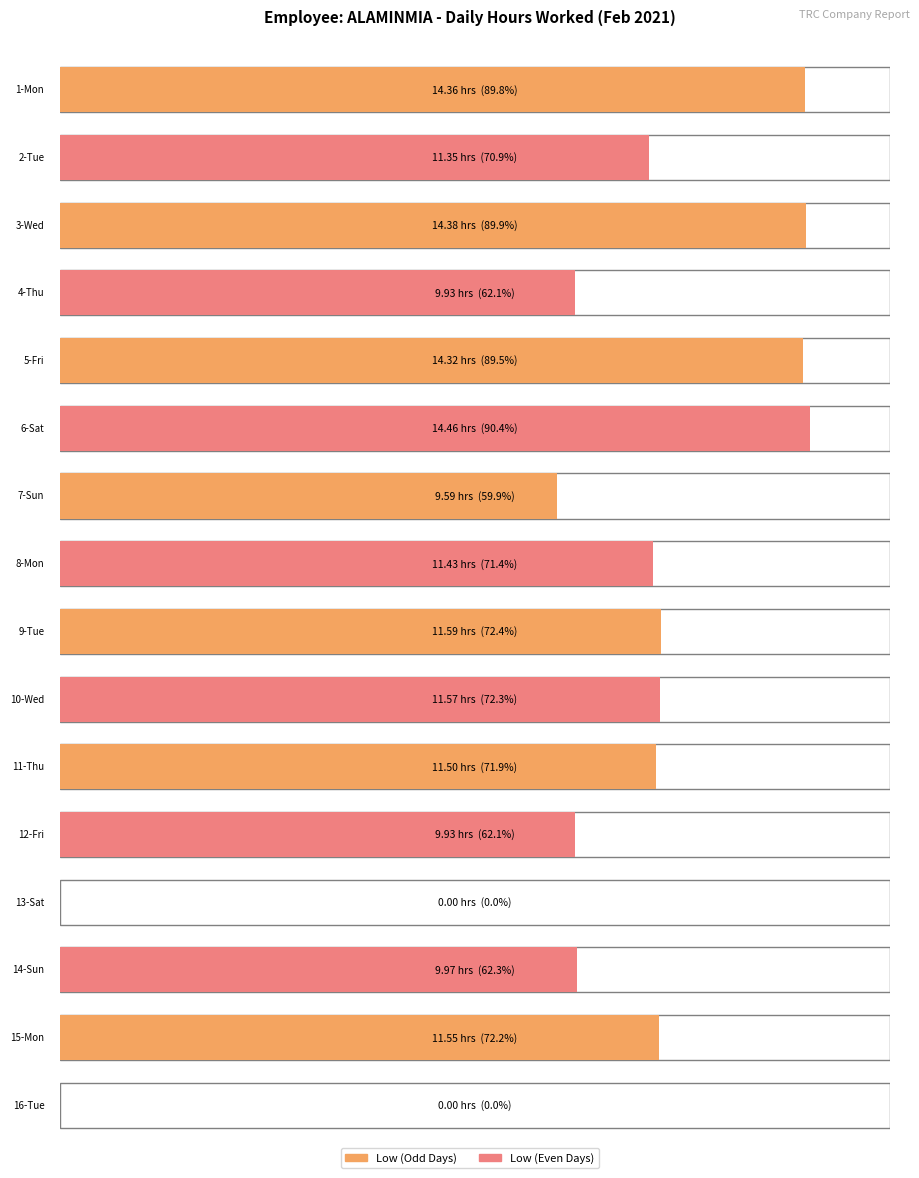

List the labels in order of value, largest first.

6-Sat, 3-Wed, 1-Mon, 5-Fri, 9-Tue, 10-Wed, 15-Mon, 11-Thu, 8-Mon, 2-Tue, 14-Sun, 4-Thu, 12-Fri, 7-Sun, 13-Sat, 16-Tue